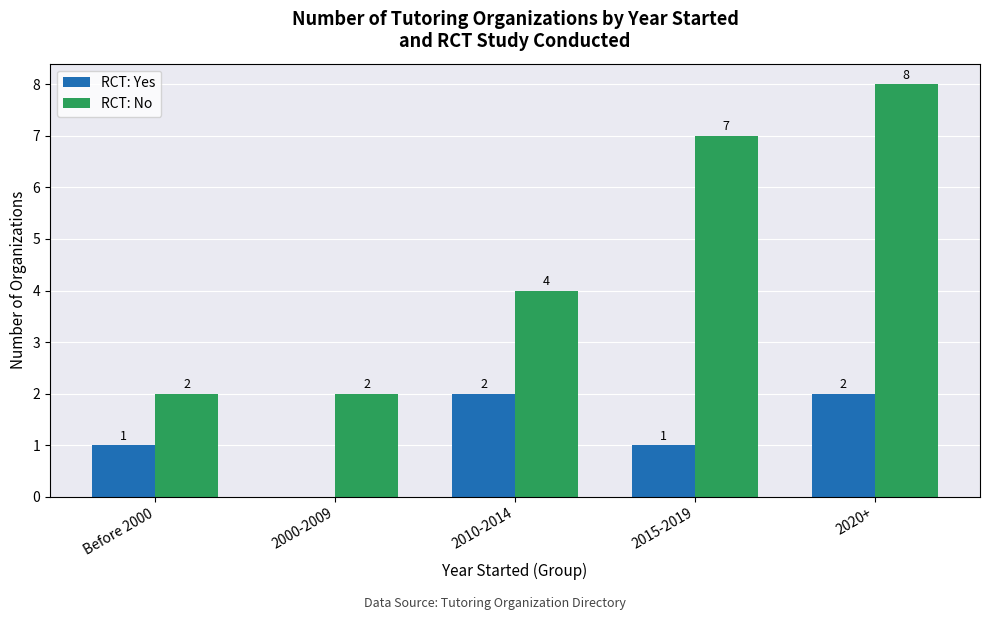

Reading left to right, extract all data points from this chart.

RCT: Yes: 1	0	2	1	2
RCT: No: 2	2	4	7	8